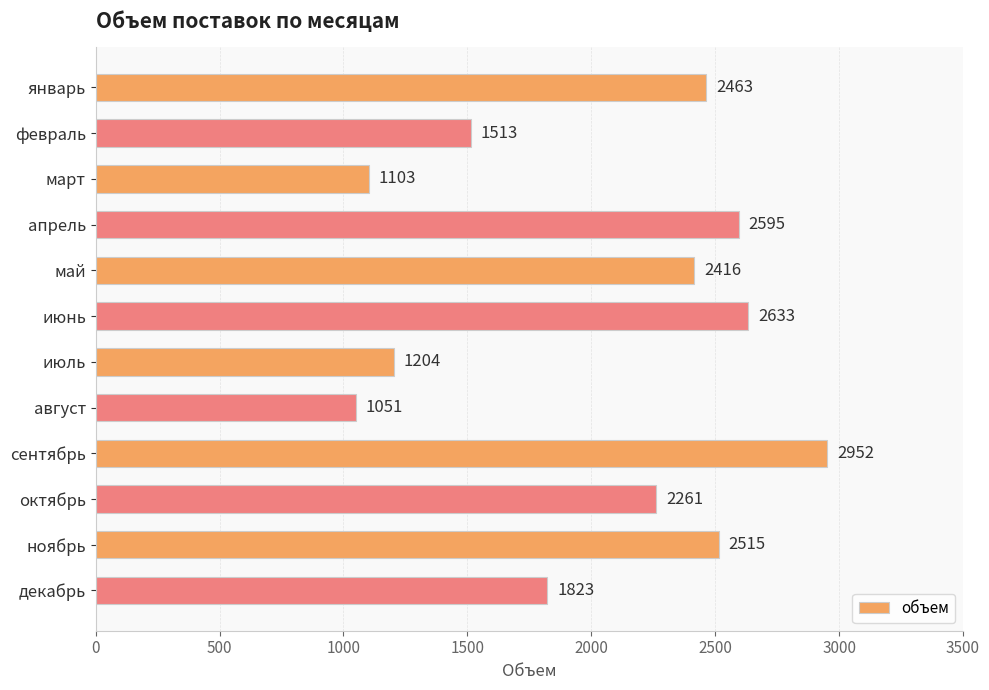

What is the maximum value shown in the chart?

2952